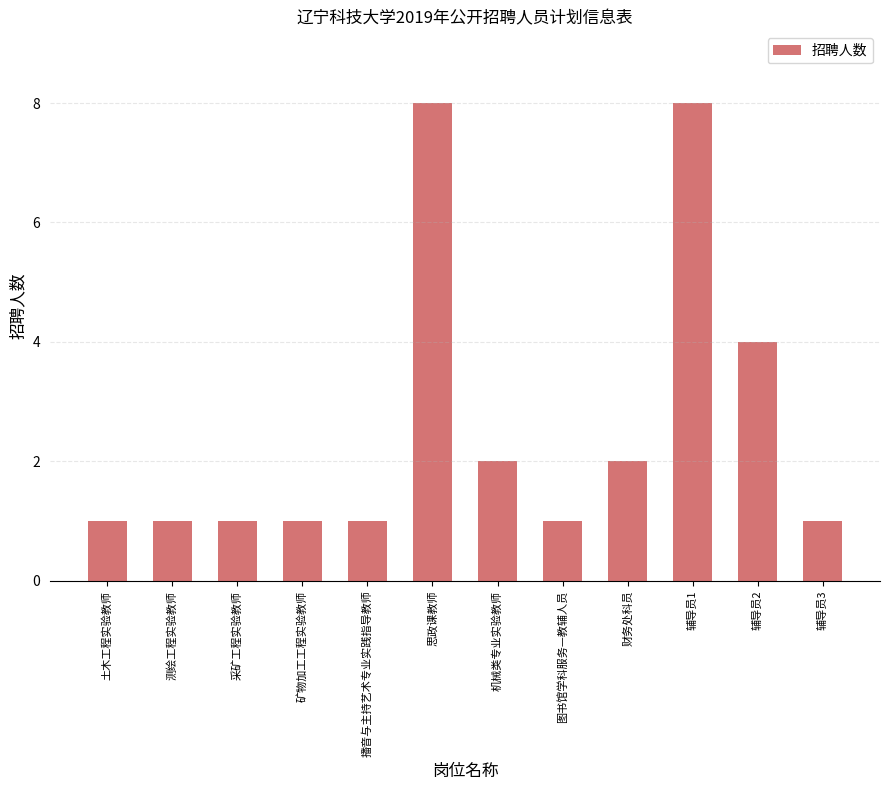

What is the average value?

3